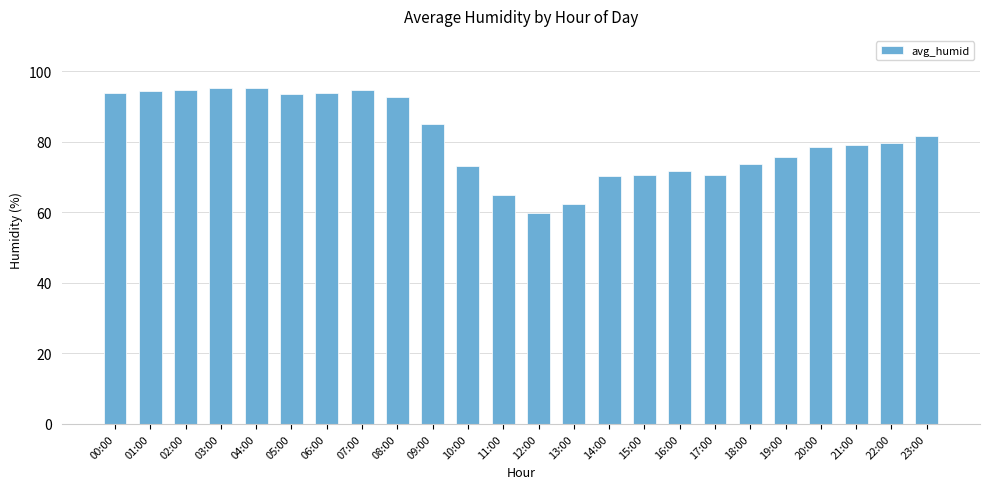

What is the value of the 8th bar from the left?

94.7